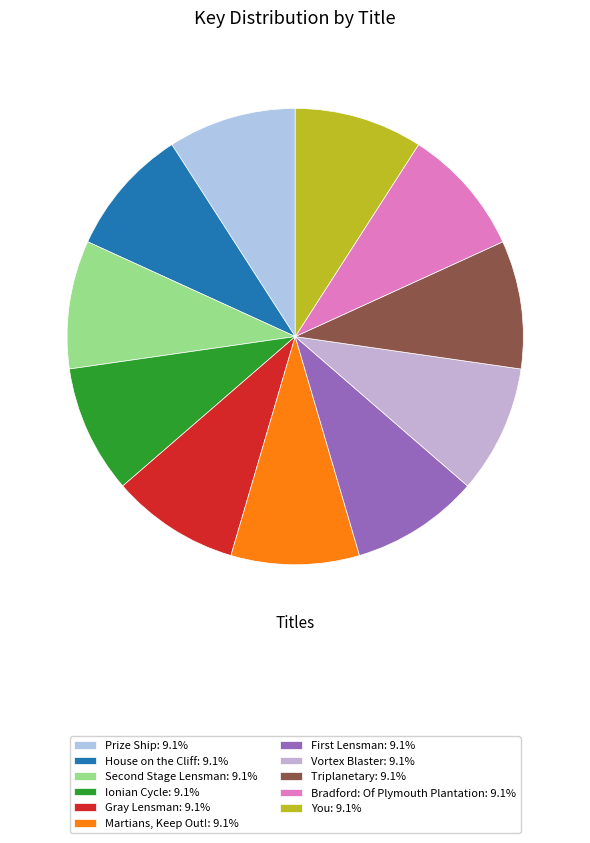

Is Ionian Cycle the majority of the pie?

No